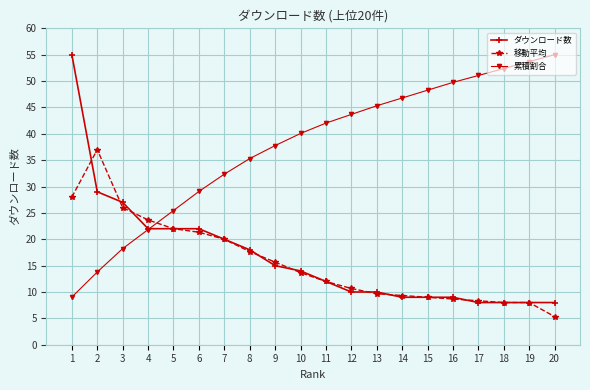

Which series changed the most between 2 and 13?

累積割合